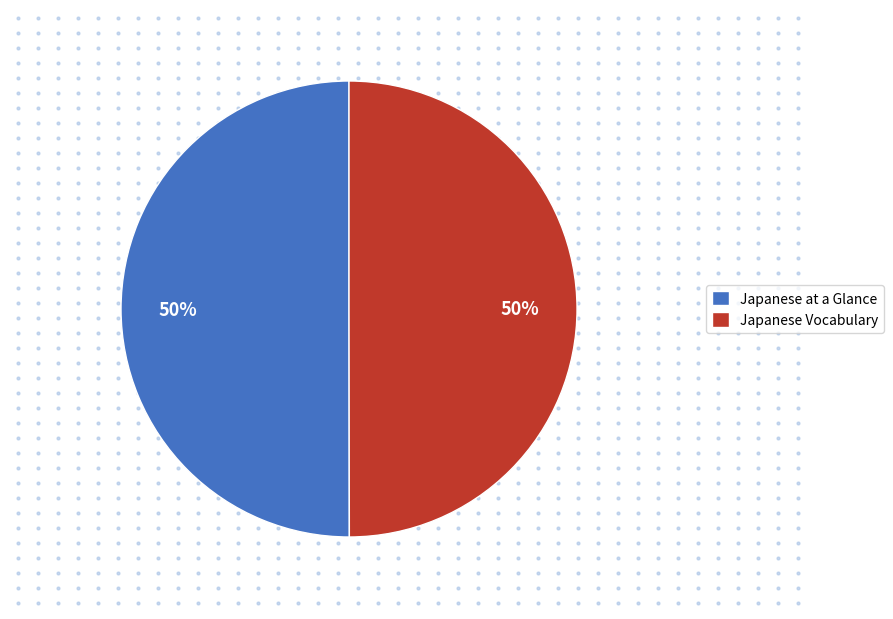

Count the number of slices in the pie.

2